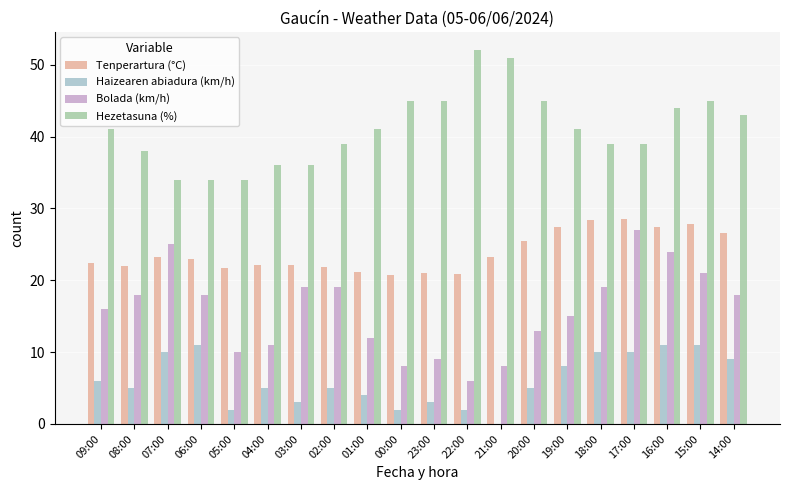

Reading left to right, list all the values displayed in this chart.

Tenperartura (°C): 09:00=22.4	08:00=22.0	07:00=23.3	06:00=23.0	05:00=21.7	04:00=22.2	03:00=22.1	02:00=21.8	01:00=21.1	00:00=20.7	23:00=21.0	22:00=20.9	21:00=23.2	20:00=25.5	19:00=27.4	18:00=28.4	17:00=28.5	16:00=27.4	15:00=27.8	14:00=26.6
Haizearen abiadura (km/h): 09:00=6.0	08:00=5.0	07:00=10.0	06:00=11.0	05:00=2.0	04:00=5.0	03:00=3.0	02:00=5.0	01:00=4.0	00:00=2.0	23:00=3.0	22:00=2.0	21:00=0.0	20:00=5.0	19:00=8.0	18:00=10.0	17:00=10.0	16:00=11.0	15:00=11.0	14:00=9.0
Bolada (km/h): 09:00=16.0	08:00=18.0	07:00=25.0	06:00=18.0	05:00=10.0	04:00=11.0	03:00=19.0	02:00=19.0	01:00=12.0	00:00=8.0	23:00=9.0	22:00=6.0	21:00=8.0	20:00=13.0	19:00=15.0	18:00=19.0	17:00=27.0	16:00=24.0	15:00=21.0	14:00=18.0
Hezetasuna (%): 09:00=41.0	08:00=38.0	07:00=34.0	06:00=34.0	05:00=34.0	04:00=36.0	03:00=36.0	02:00=39.0	01:00=41.0	00:00=45.0	23:00=45.0	22:00=52.0	21:00=51.0	20:00=45.0	19:00=41.0	18:00=39.0	17:00=39.0	16:00=44.0	15:00=45.0	14:00=43.0